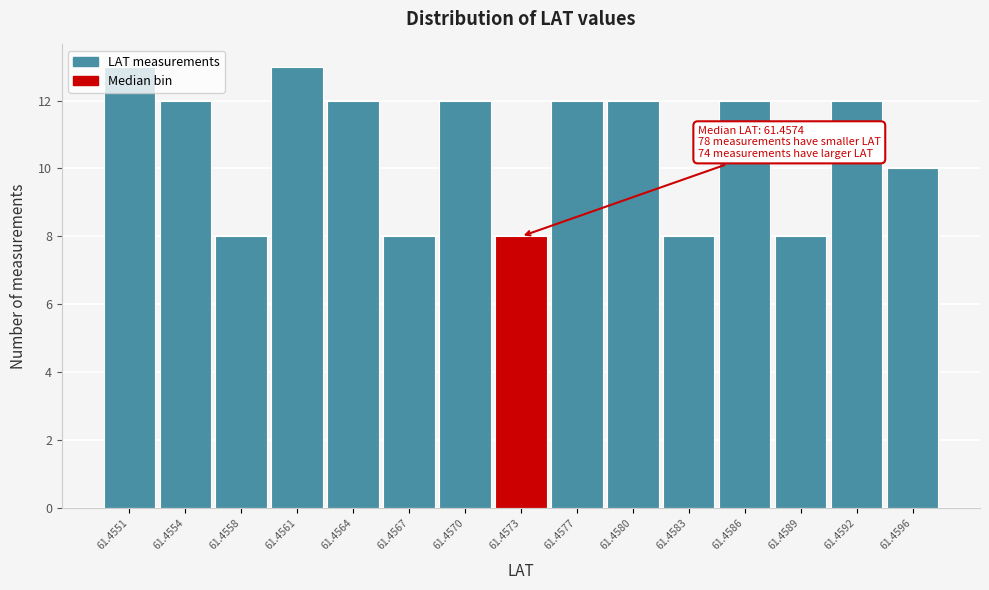

What is the sum of the values at 61.4586 and 61.4564?

24